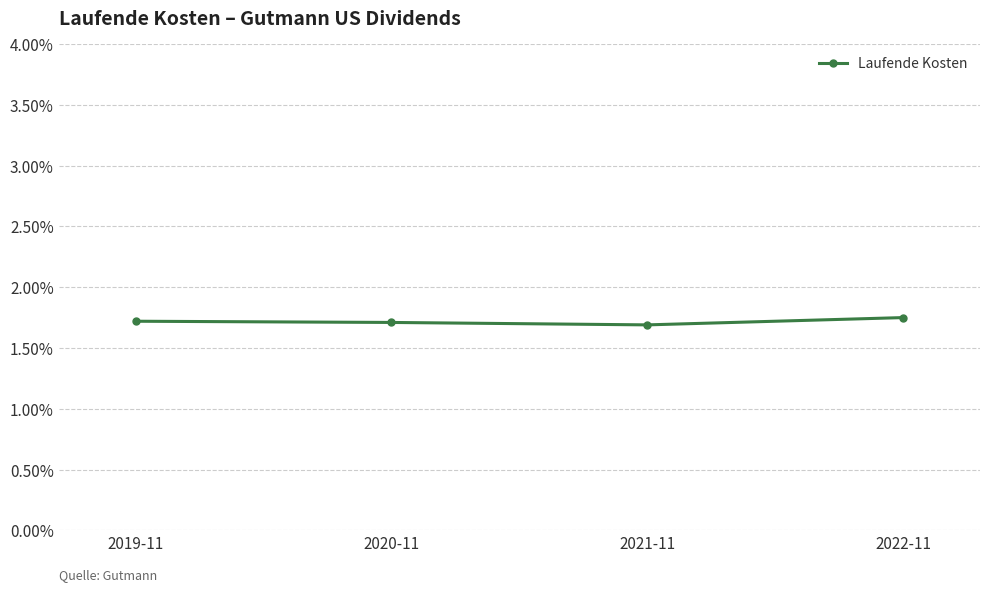

What is the label of the 1st point from the right?

2022-11